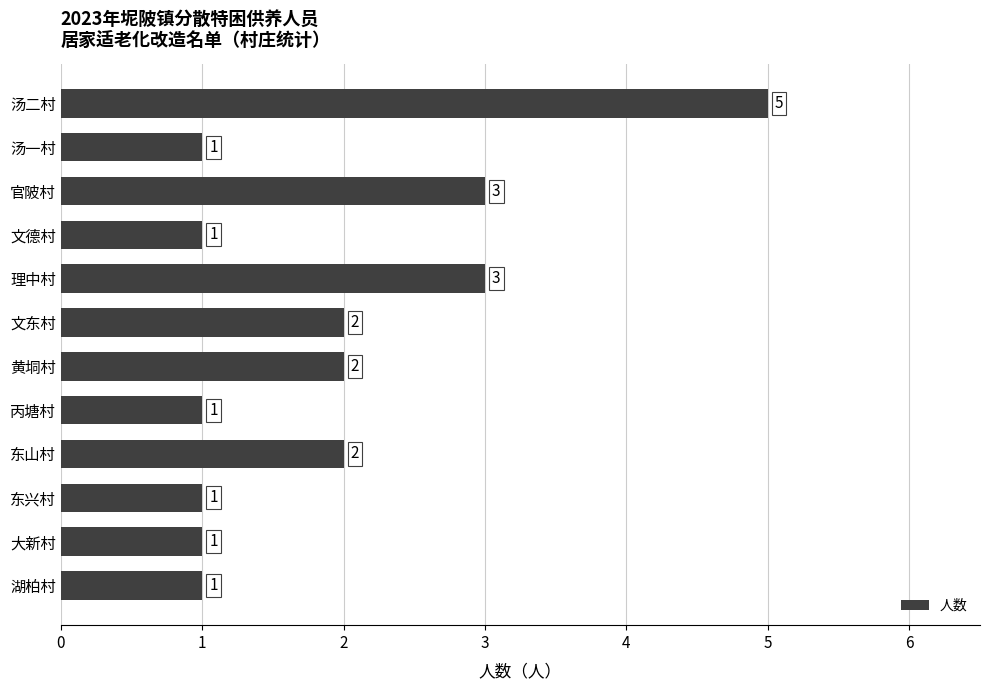

Reading top to bottom, list all the values displayed in this chart.

汤二村=5	汤一村=1	官陂村=3	文德村=1	理中村=3	文东村=2	黄垌村=2	丙塘村=1	东山村=2	东兴村=1	大新村=1	湖柏村=1